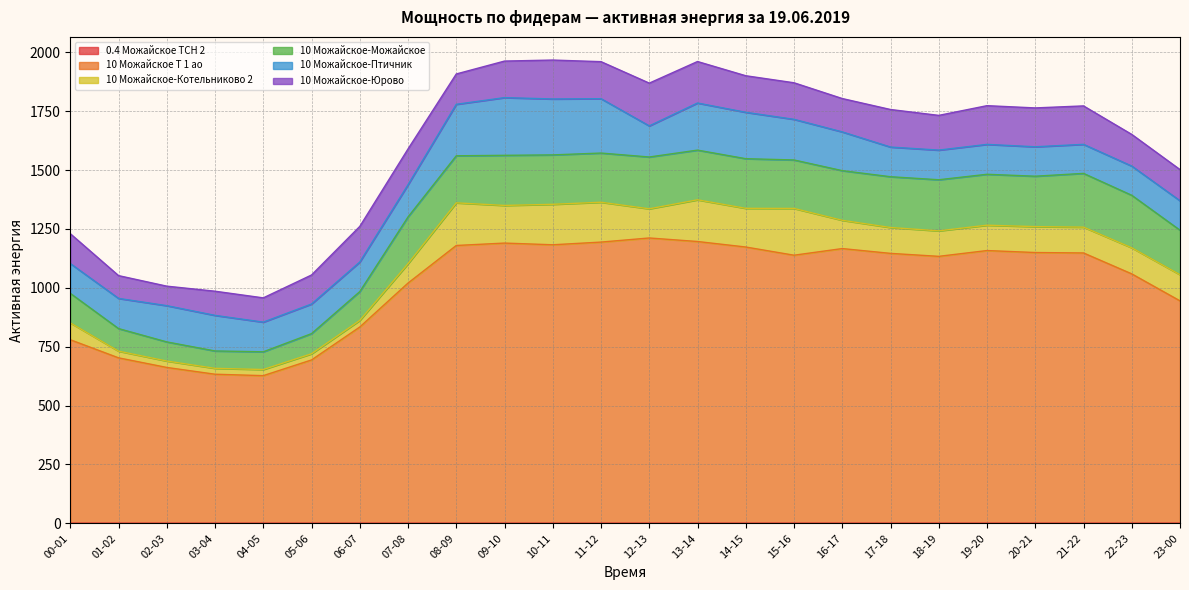

Which series has the widest spread of values?

10 Можайское Т 1 ао